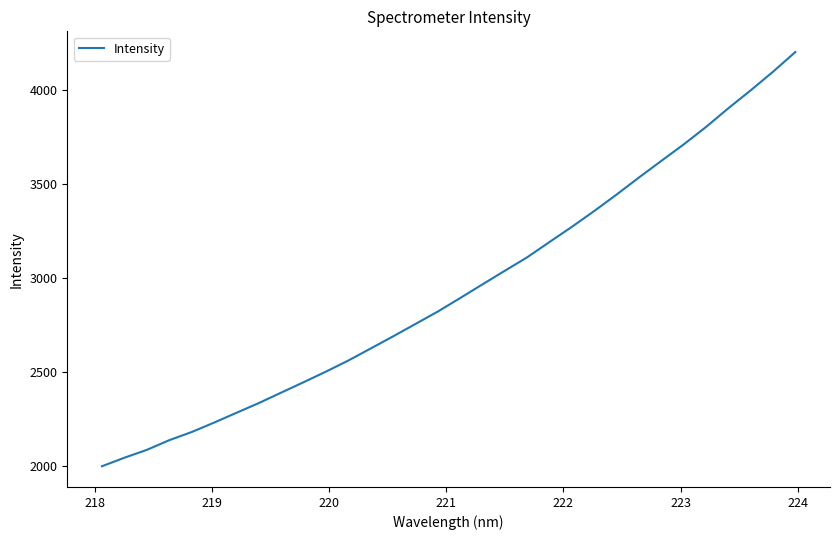

What is the greatest value displayed?

4201.1